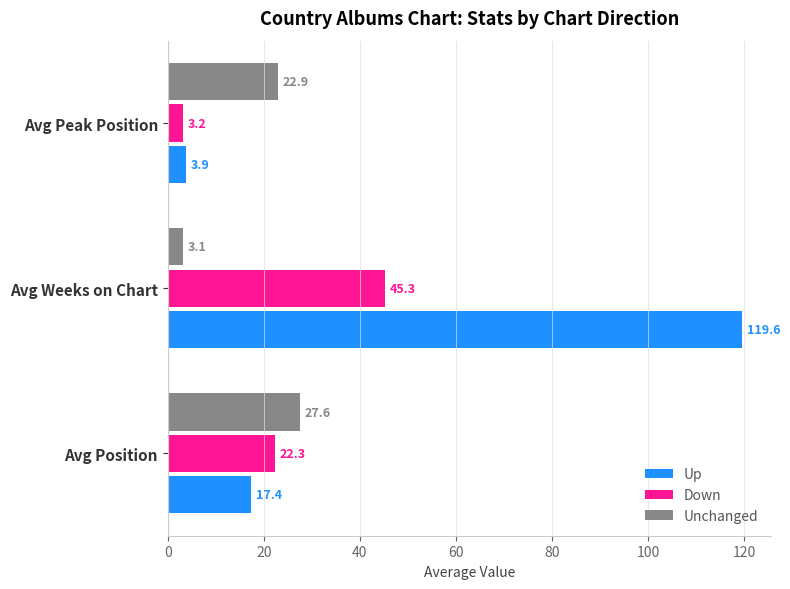

At which label is Up closest to 61?

Avg Position